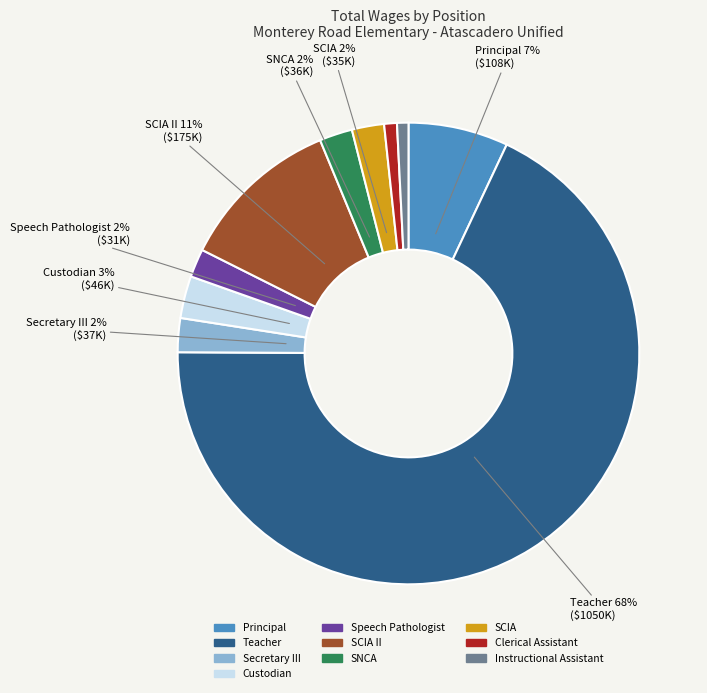

How many slices are in this pie chart?

10